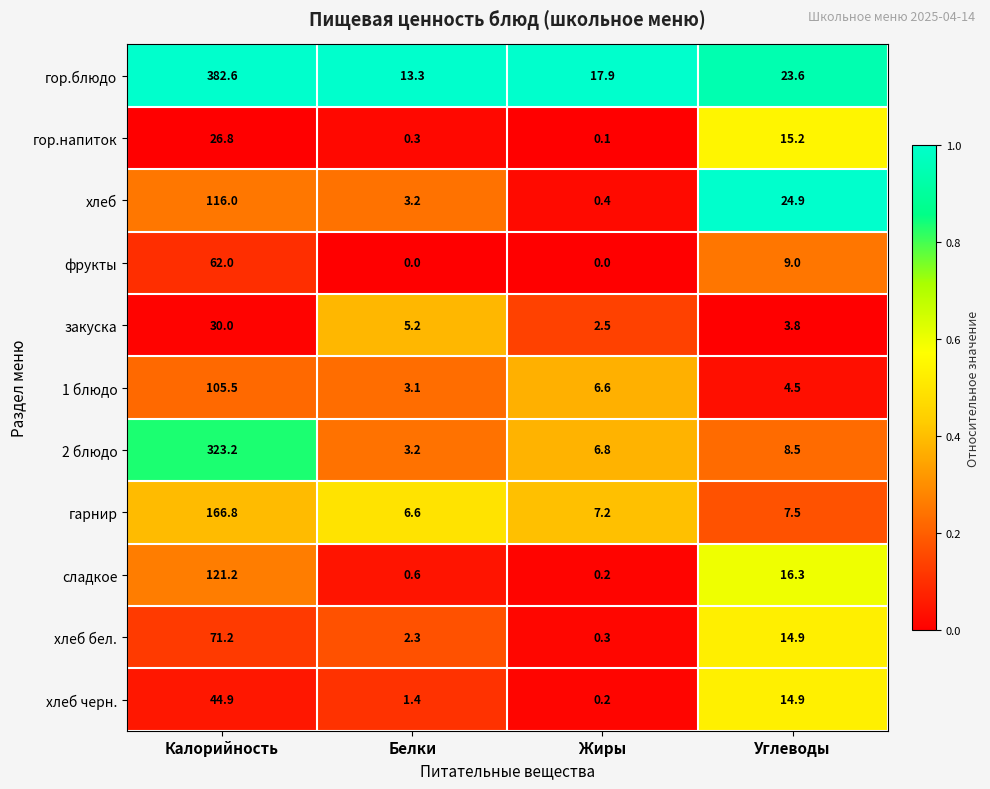

The value of гор.блюдо at Жиры is 17.9. True or false?

True